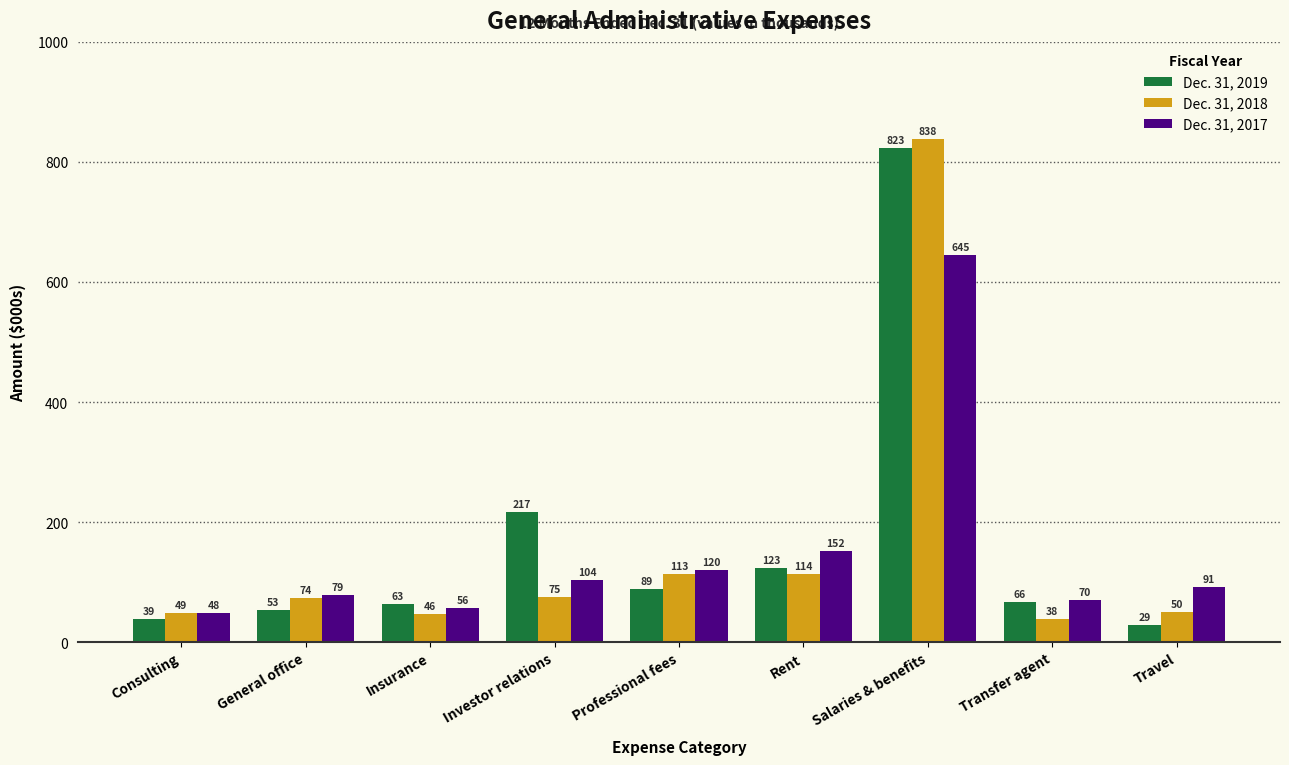

What is the minimum value for Dec. 31, 2017?

48